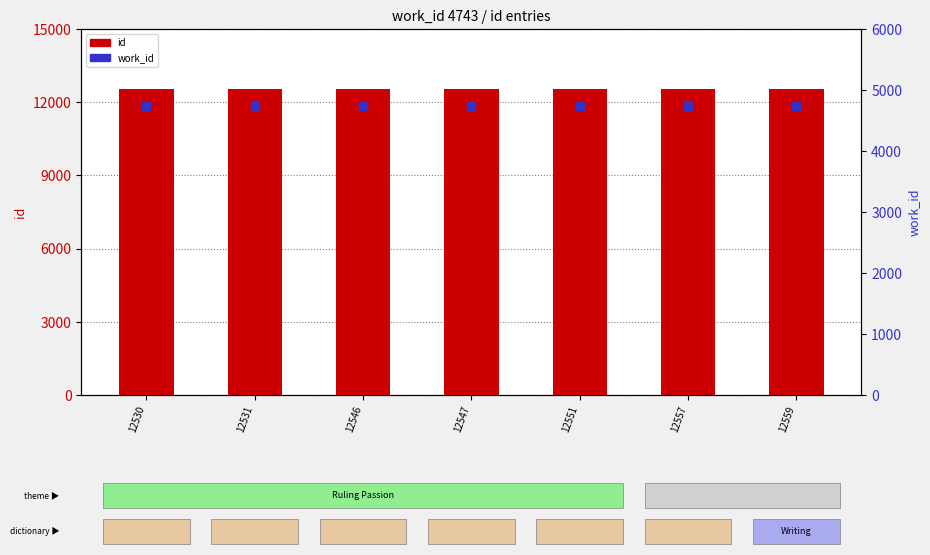

Which series contains the highest Y value?

id